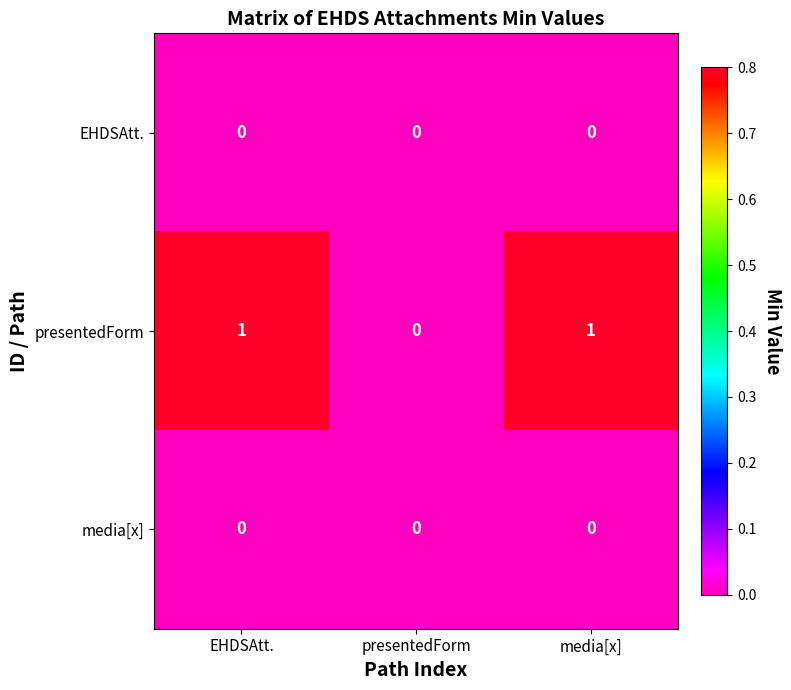

Reading right to left, transcribe all the data shown in this chart.

EHDSAtt.: 0	0	0
presentedForm: 1	0	1
media[x]: 0	0	0